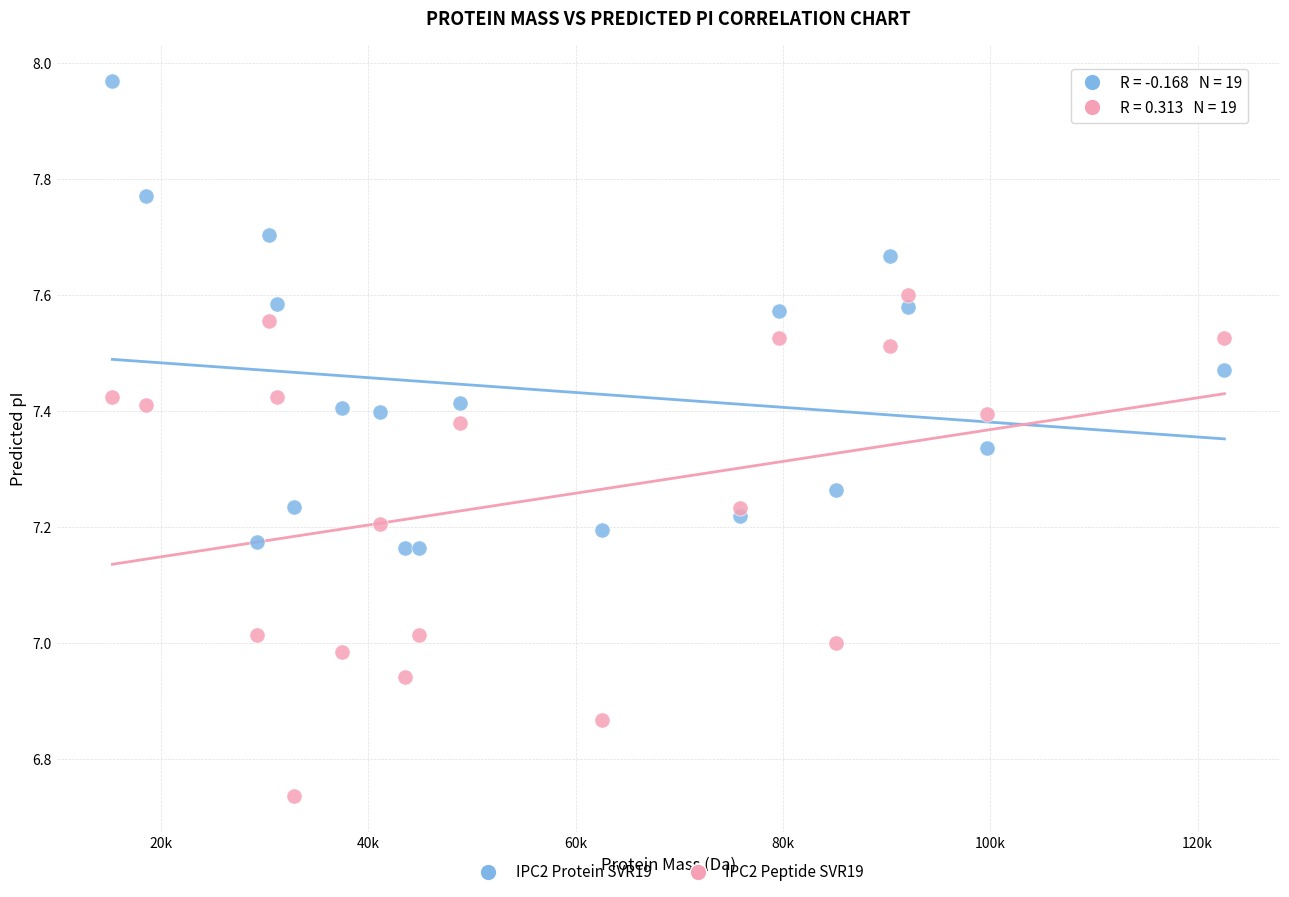

What is the X range (max minus min) for the scatter plot?

107274.7